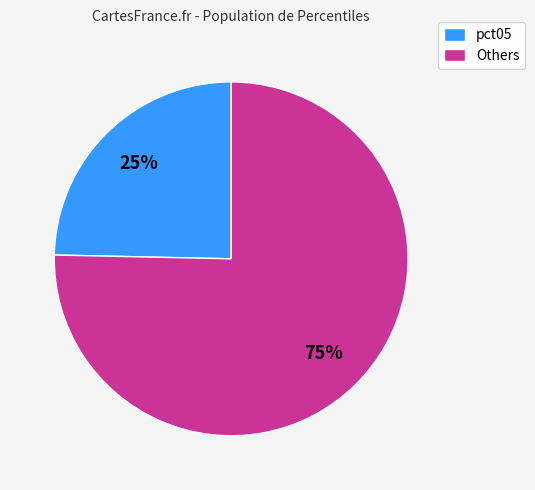

Rank the categories by value from lowest to highest.

pct05, Others